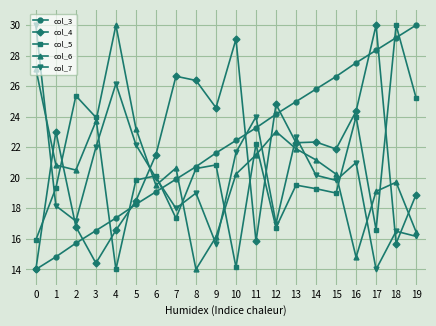

Is it true that col_5 equals 25.6 at 12?

False